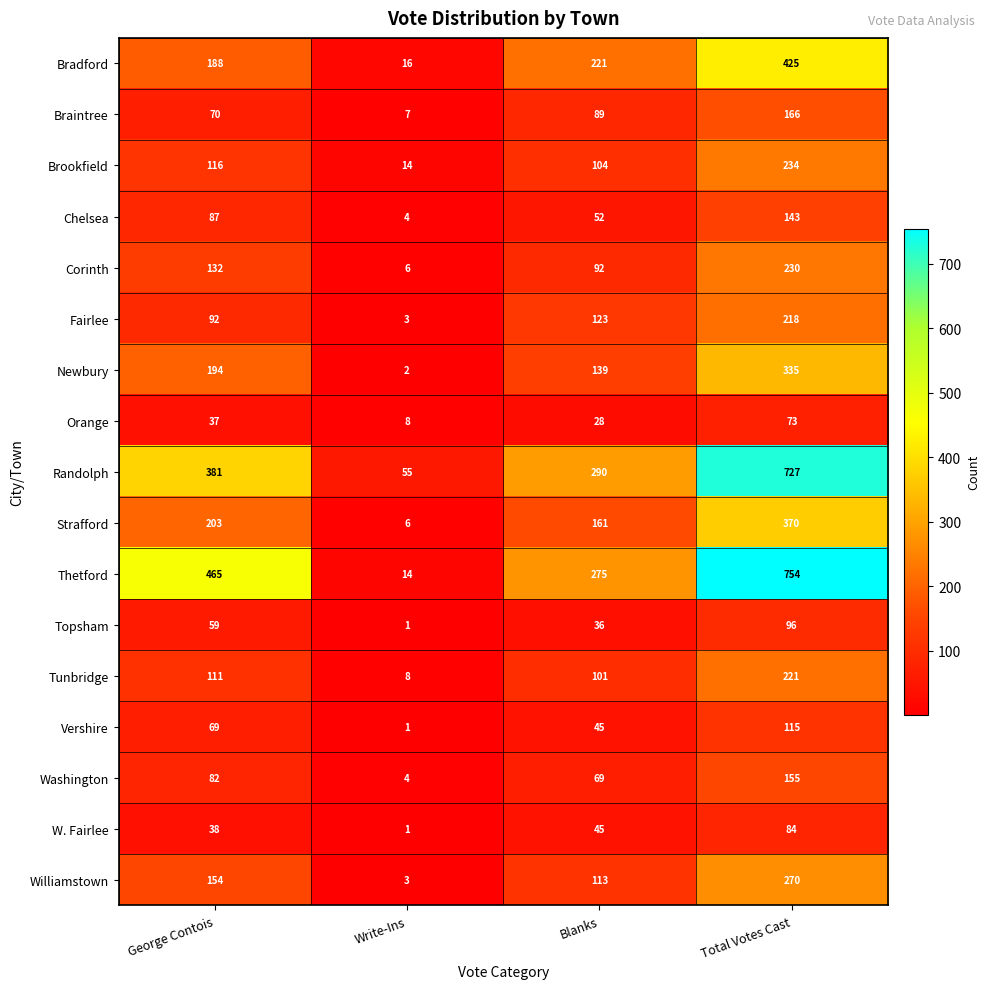

At which label does Williamstown reach its peak?

Total Votes Cast